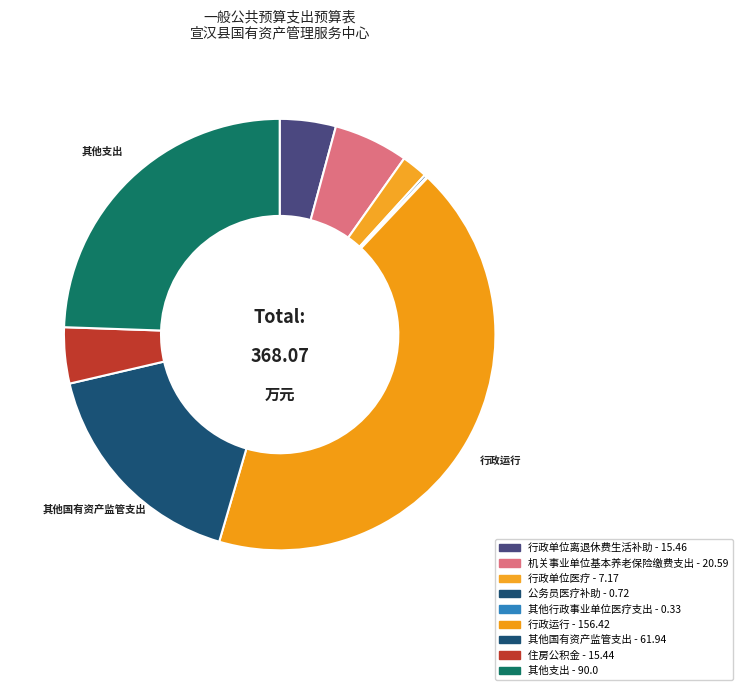

Rank the categories by value from lowest to highest.

其他行政事业单位医疗支出, 公务员医疗补助, 行政单位医疗, 住房公积金, 行政单位离退休费生活补助, 机关事业单位基本养老保险缴费支出, 其他国有资产监管支出, 其他支出, 行政运行